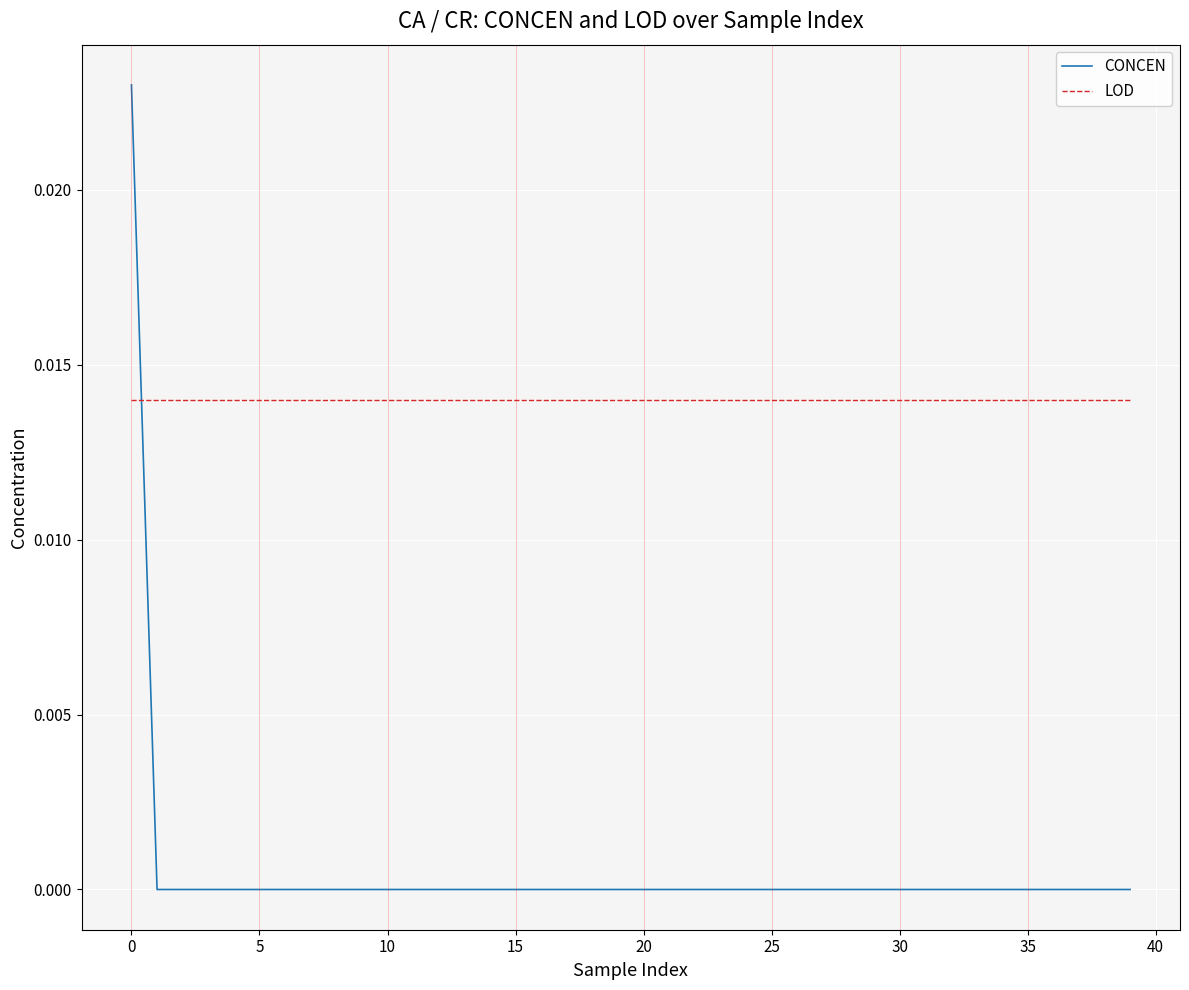

Which series has the largest range (max minus min)?

CONCEN